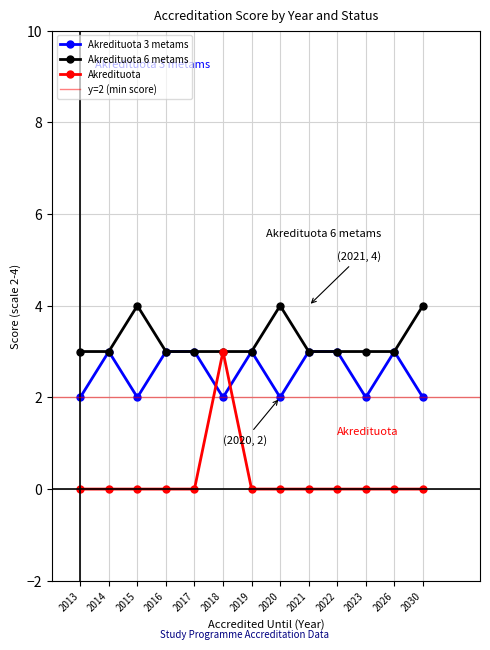

How many series are shown in this chart?

3